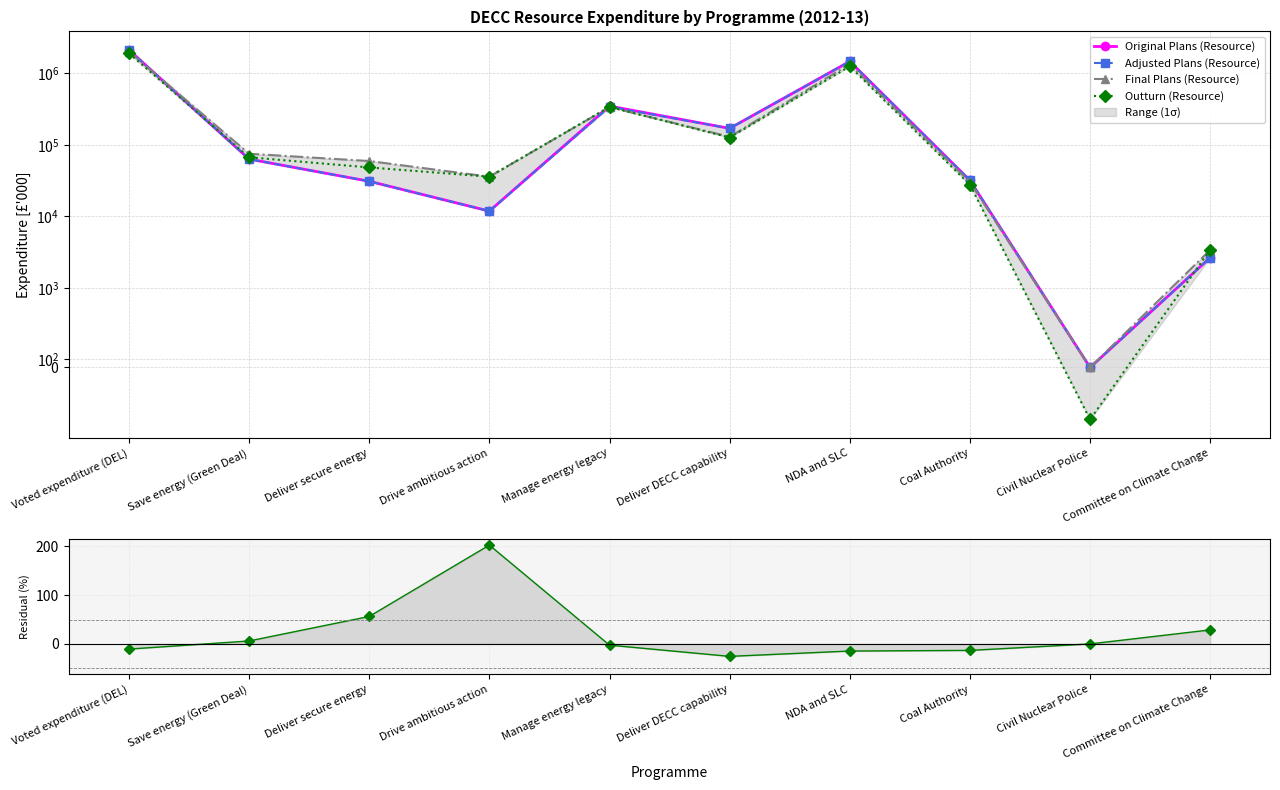

Which series has the largest range (max minus min)?

Original Plans (Resource)